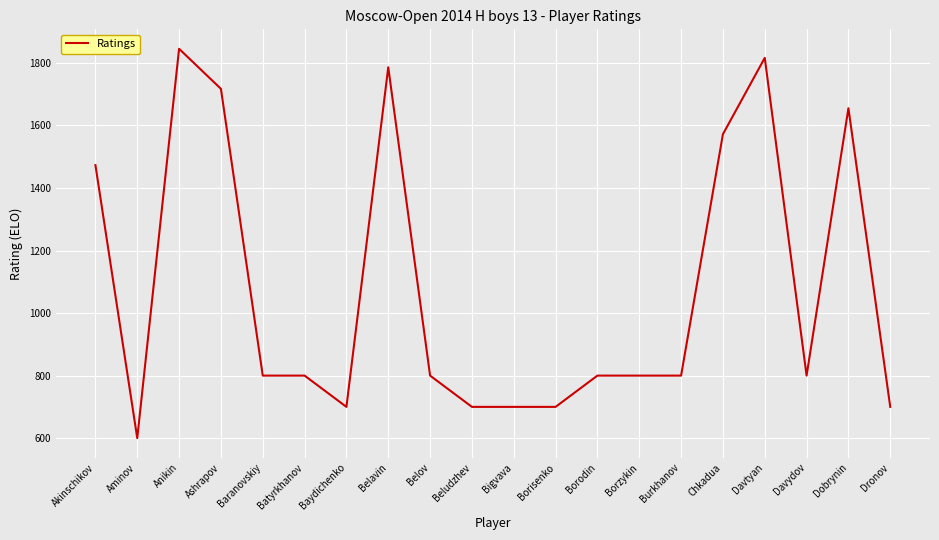

What is the minimum value shown in the chart?

600